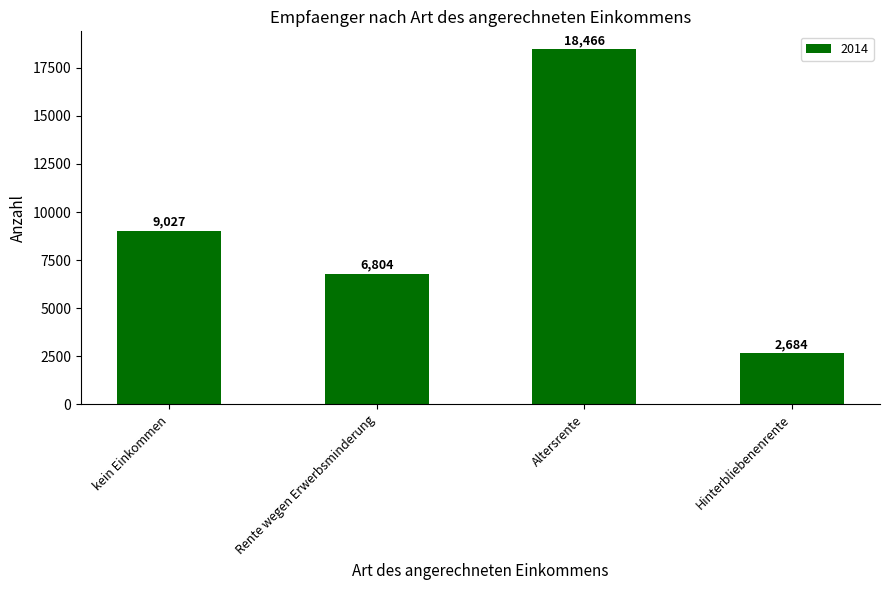

What is the sum of the values at Altersrente and Hinterbliebenenrente?

21150